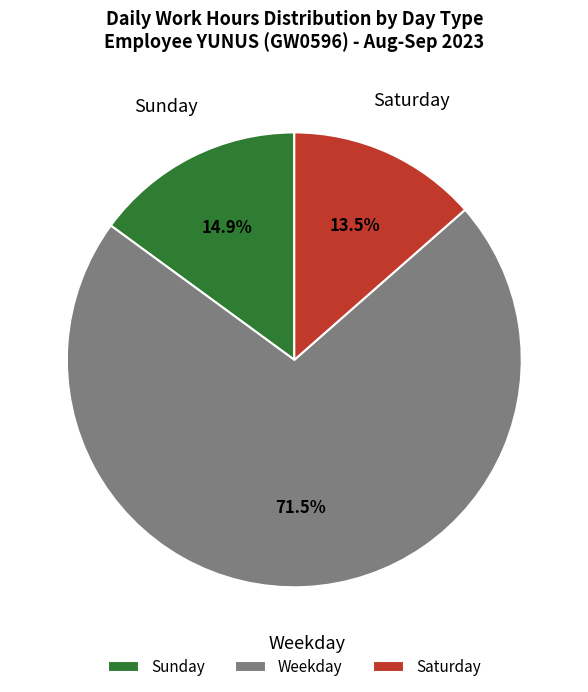

Which has a higher value, Saturday or Weekday?

Weekday